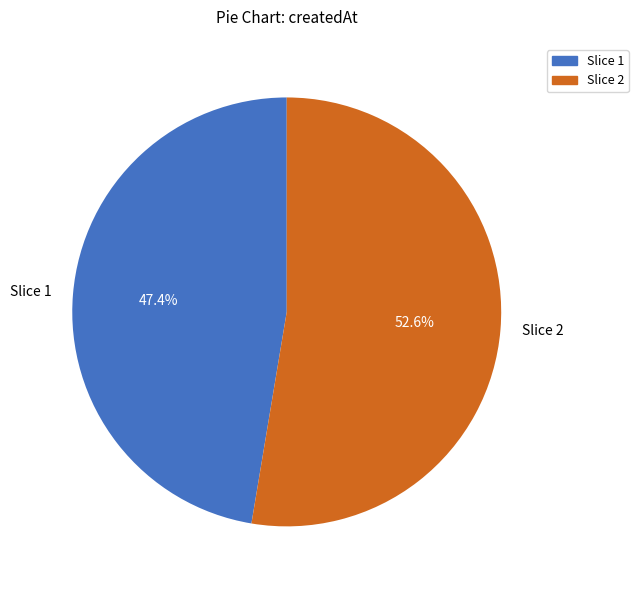

What is the total percentage of Slice 2 and Slice 1?

100.0%